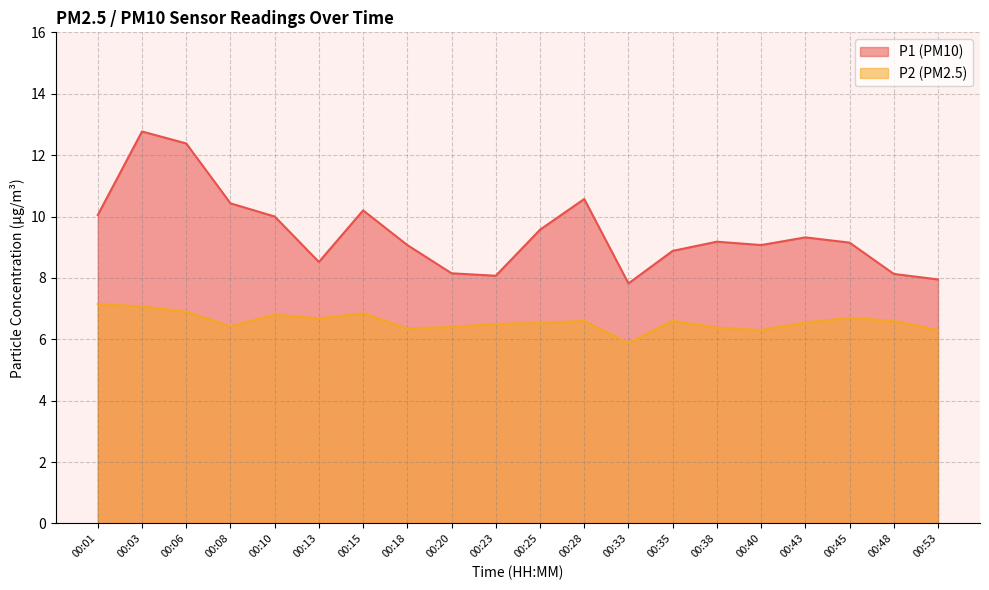

What is the spread (max minus min) of values at 00:03?

5.7